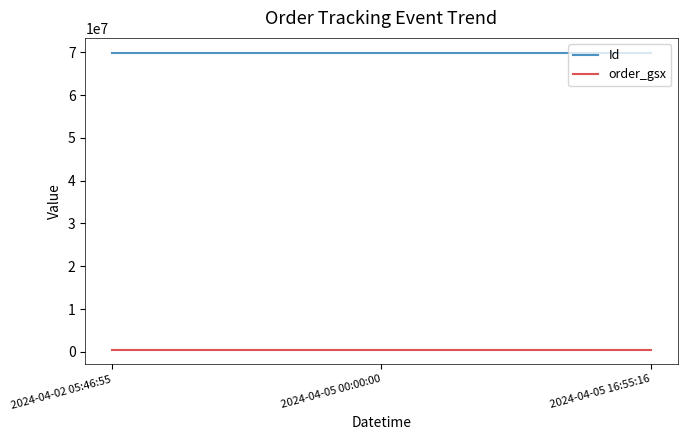

At 2024-04-05 00:00:00, list the series in order from smallest to largest.

order_gsx, Id